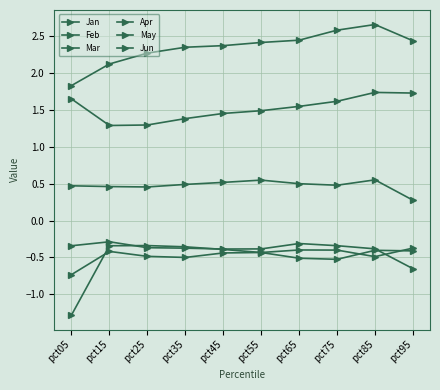

Is this an area chart (filled region under the line)?

No